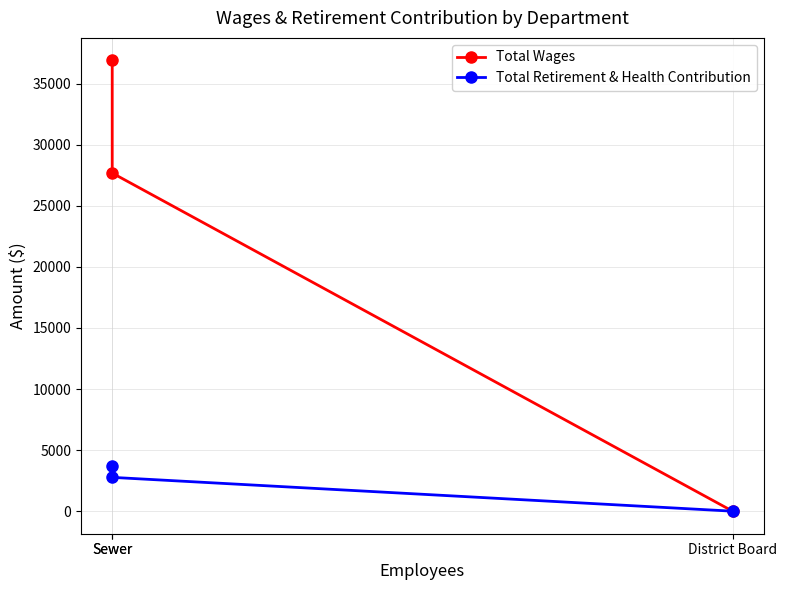

Is the value of Total Wages at District Board greater than the value of Total Retirement & Health Contribution at Sewer?

No